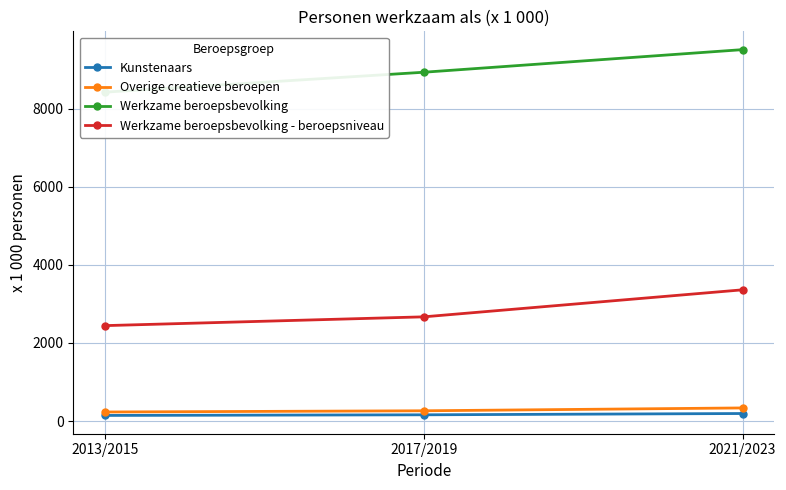

Reading right to left, transcribe all the data shown in this chart.

Kunstenaars: 2021/2023=194	2017/2019=161	2013/2015=145
Overige creatieve beroepen: 2021/2023=337	2017/2019=264	2013/2015=233
Werkzame beroepsbevolking: 2021/2023=9513	2017/2019=8934	2013/2015=8424
Werkzame beroepsbevolking - beroepsniveau: 2021/2023=3362	2017/2019=2670	2013/2015=2445